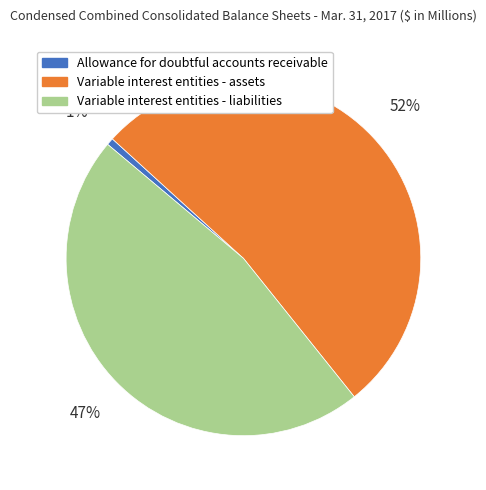

Which slice represents more than half of the pie?

Variable interest entities - assets